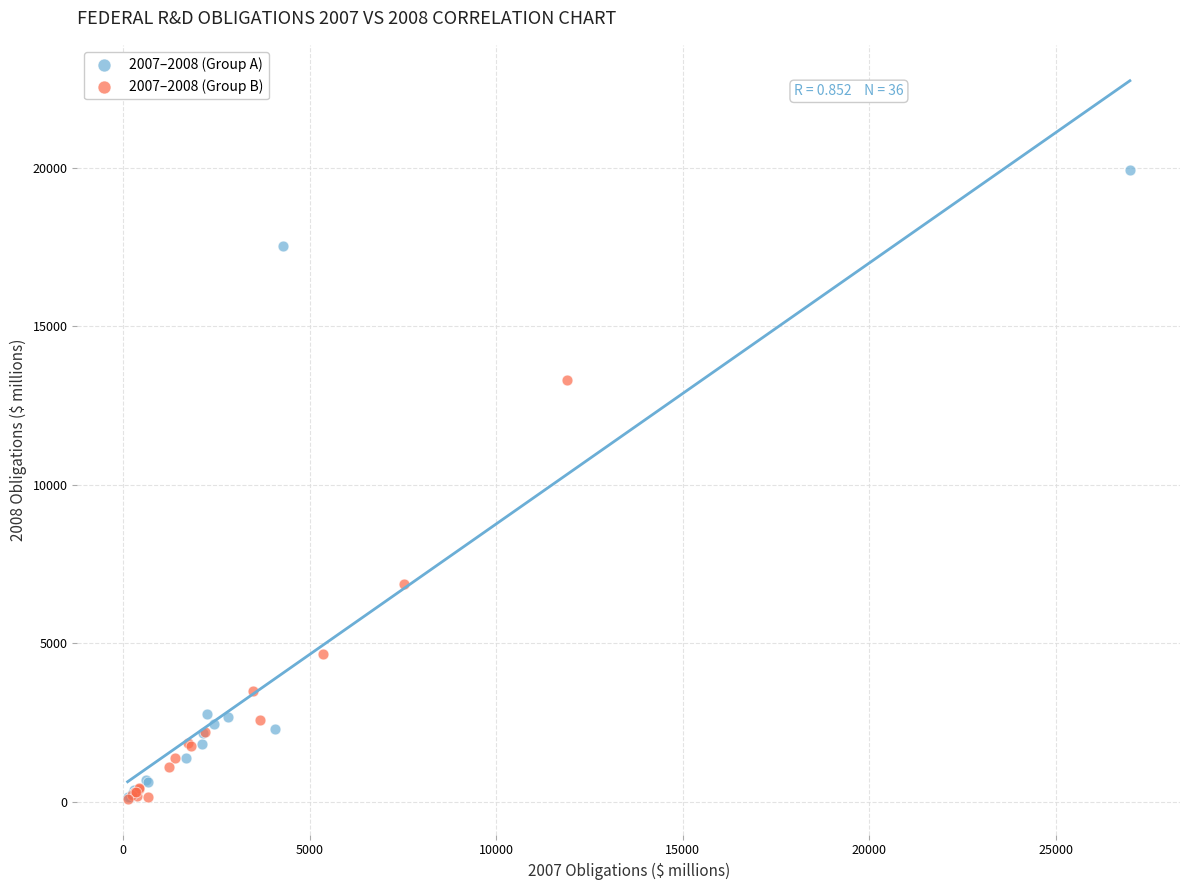

What are all the series names shown in the legend?

2007–2008 (Group A), 2007–2008 (Group B)